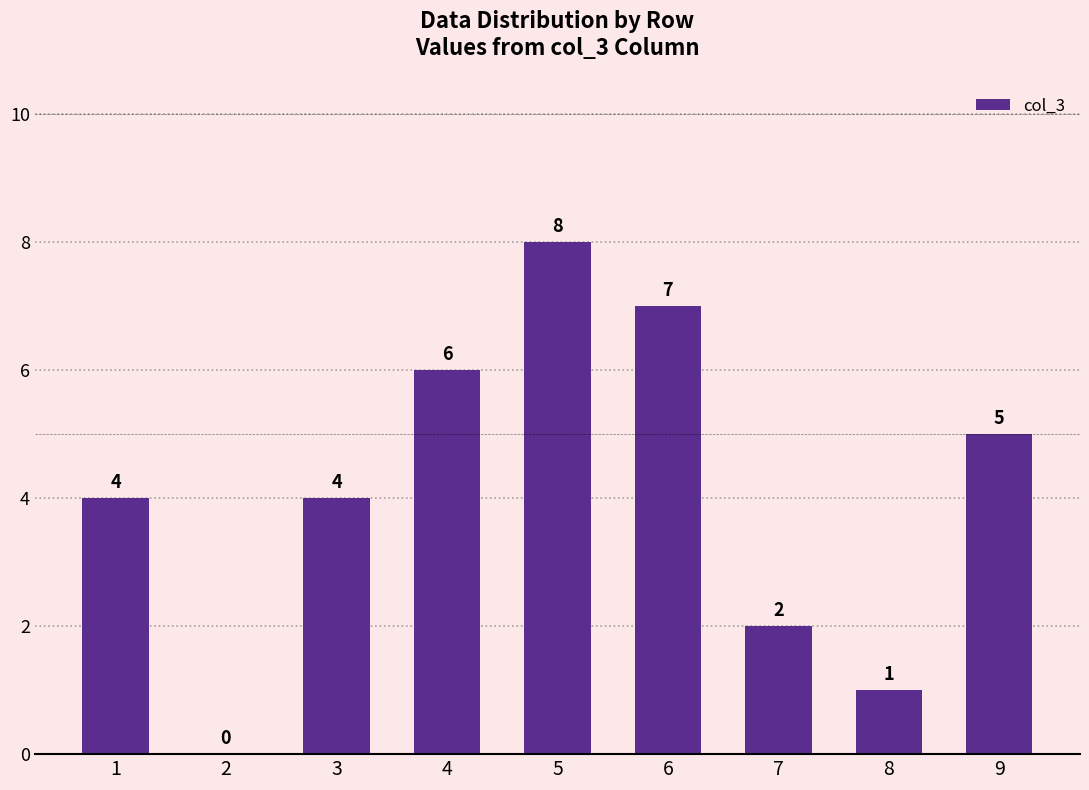

Are the bars horizontal?

No